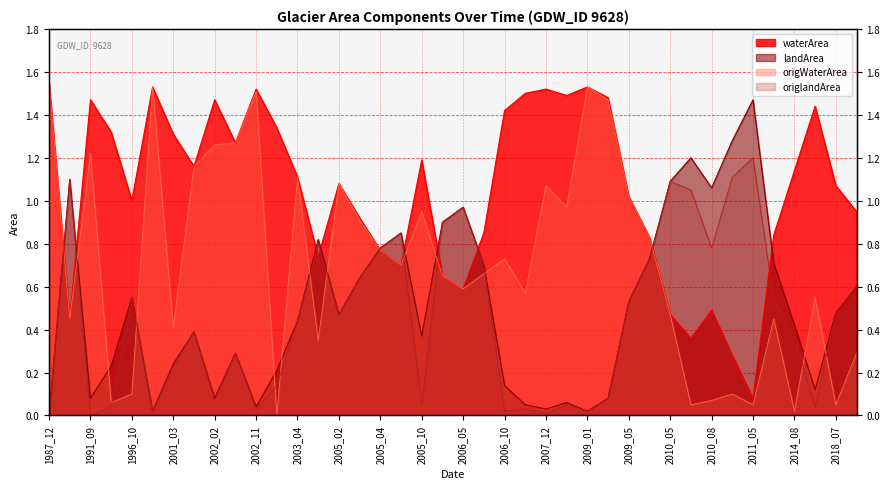

Which series changed the most between 2002_02 and 2010_08?

origWaterArea